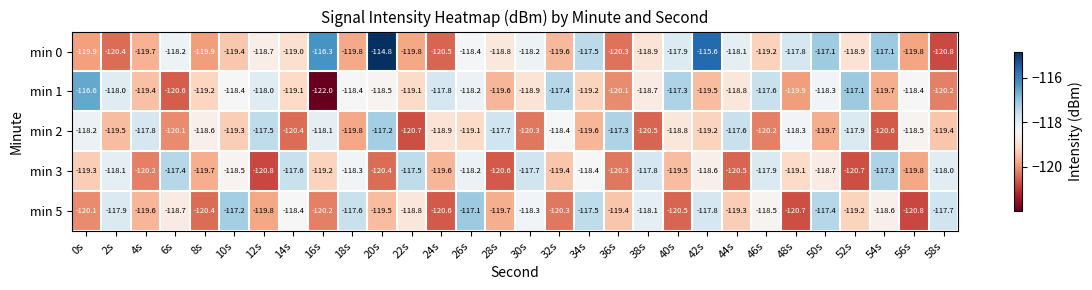

At 44s, list the series in order from largest to smallest.

min 2, min 0, min 1, min 5, min 3